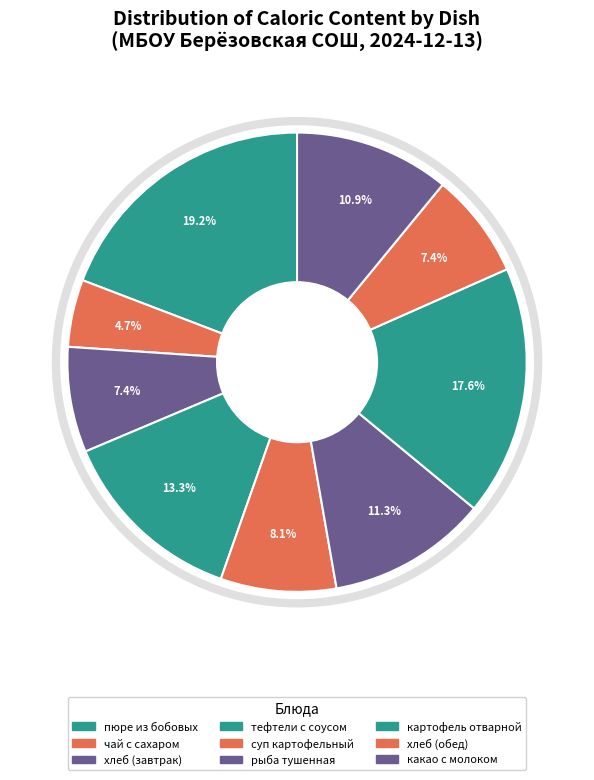

How many segments does this pie chart have?

9